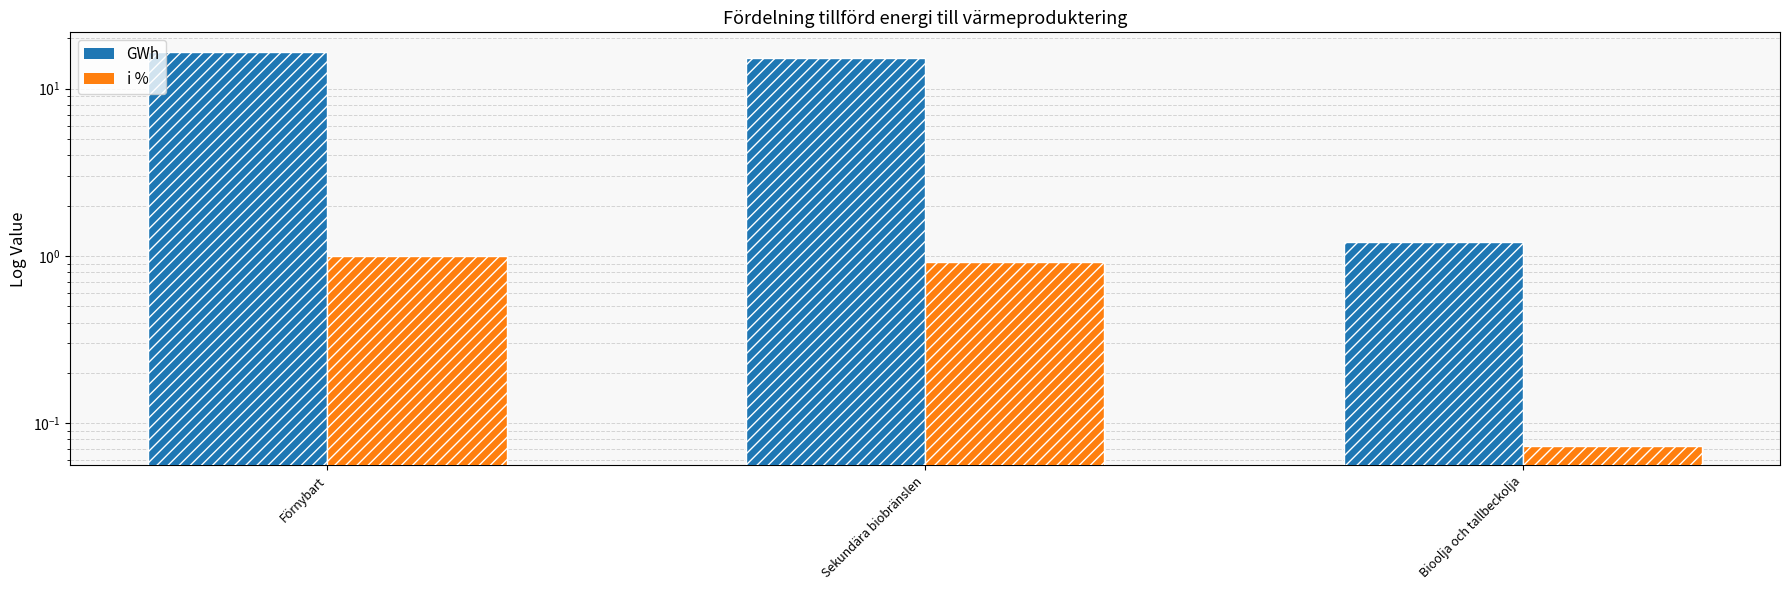

At Förnybart, list the series in order from smallest to largest.

i %, GWh